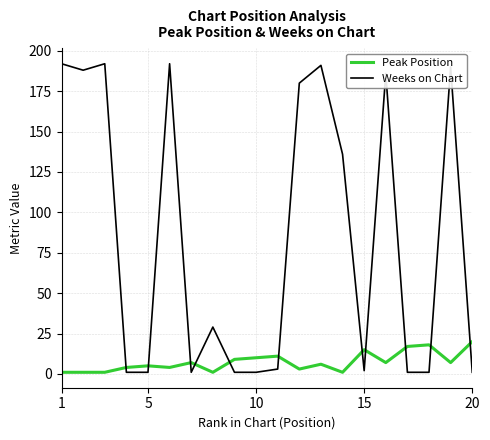

Which series has the largest total across all categories?

Weeks on Chart